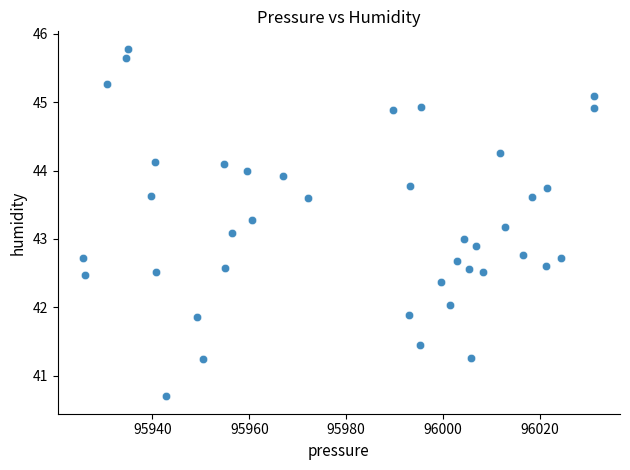

What is the range of X values (max minus min)?

105.6